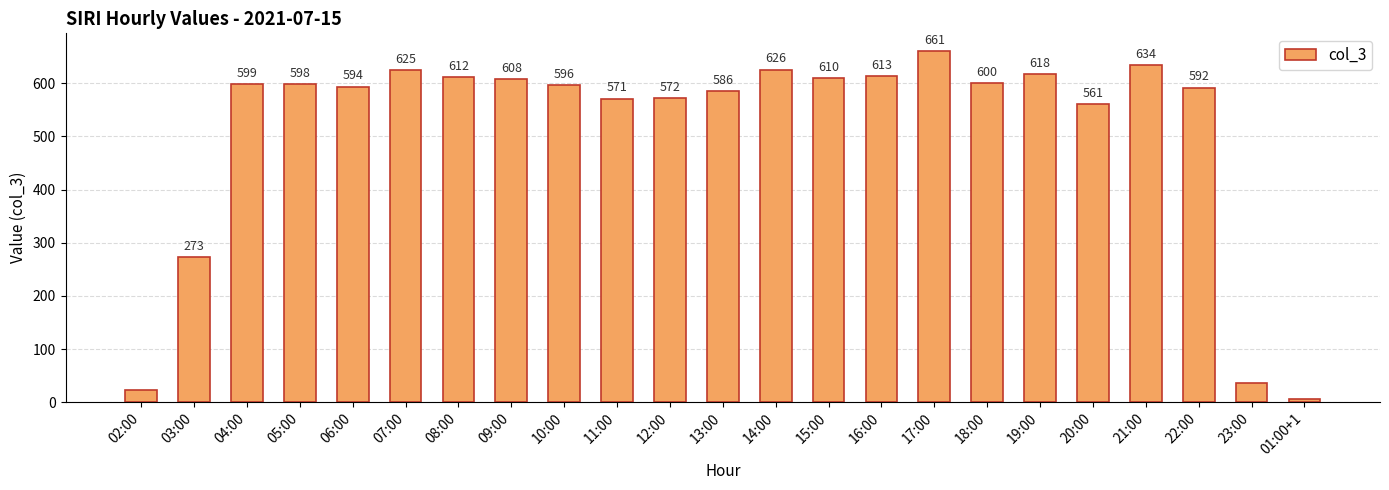

What is the change in value from 04:00 to 05:00?

-1